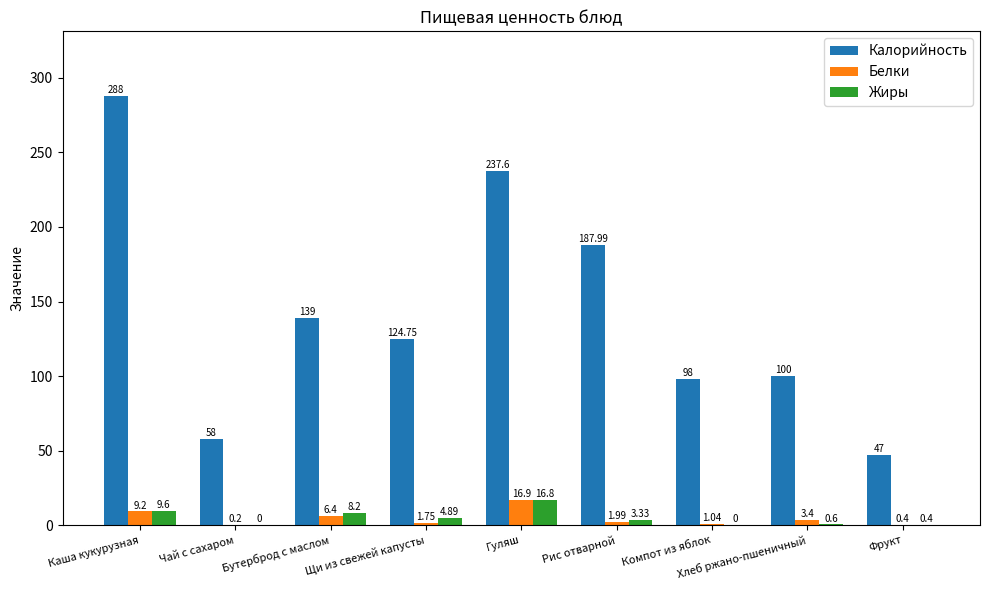

What is the sum of all Жиры values?

43.8